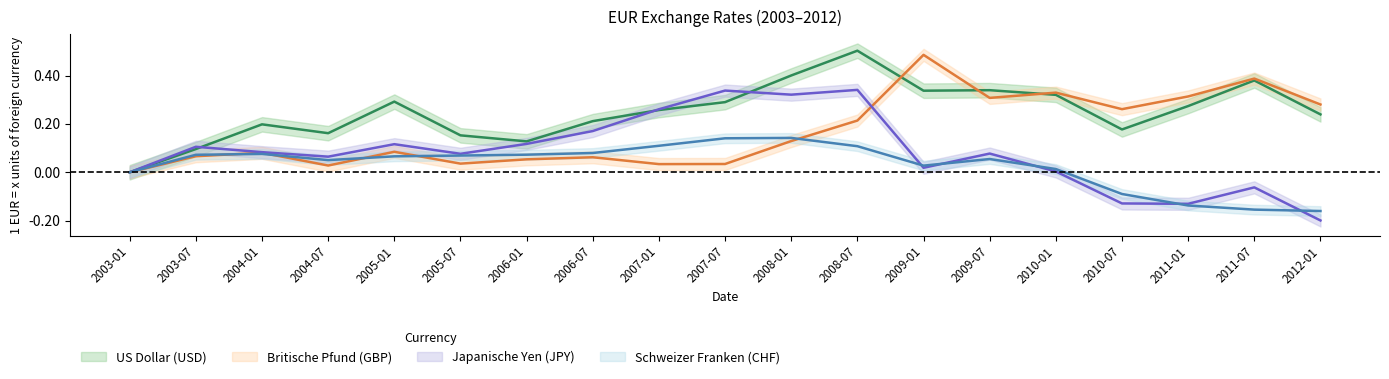

After their last crossing, which series has the higher values: Schweizer Franken (CHF) or Britische Pfund (GBP)?

Britische Pfund (GBP)